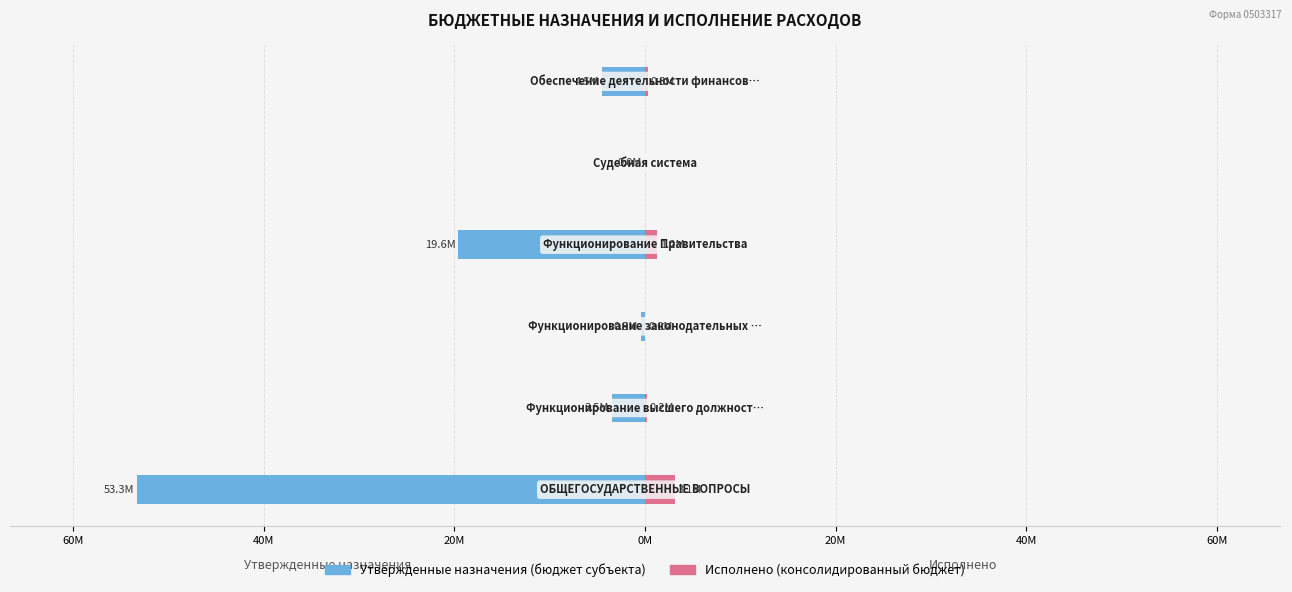

At how many categories does at least one series exceed -11?

6